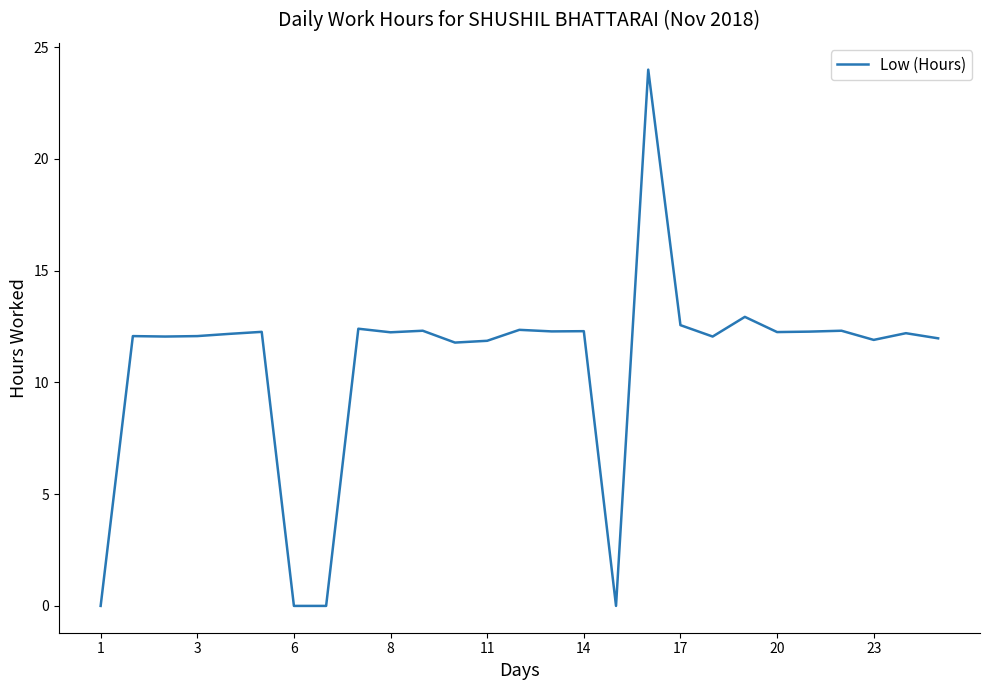

What is the sum of all values?

292.6